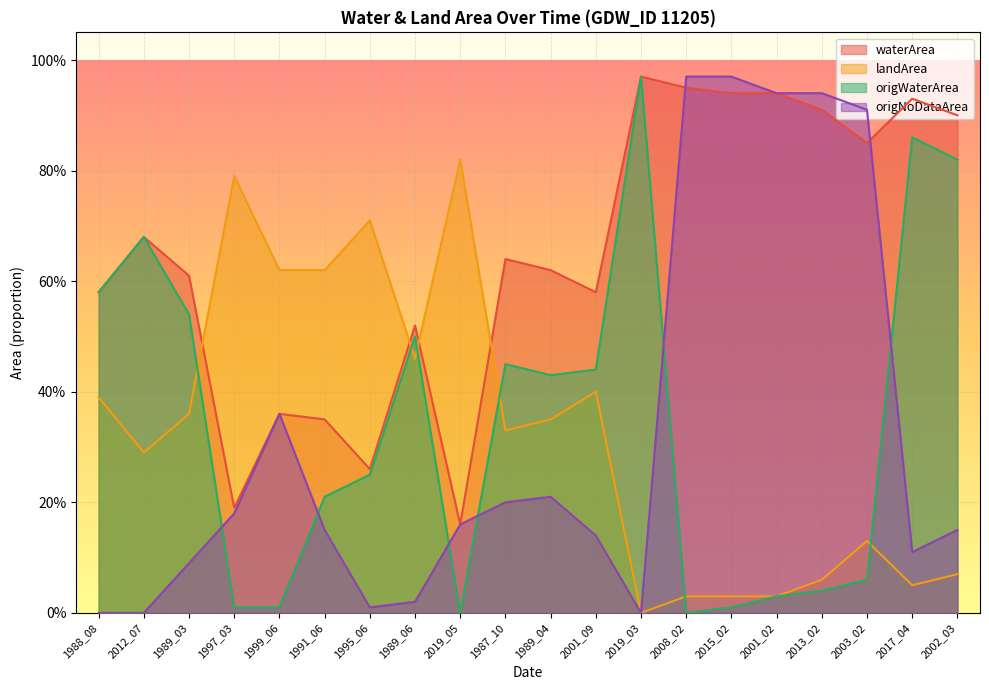

What is the sum of all landArea values?

6.5